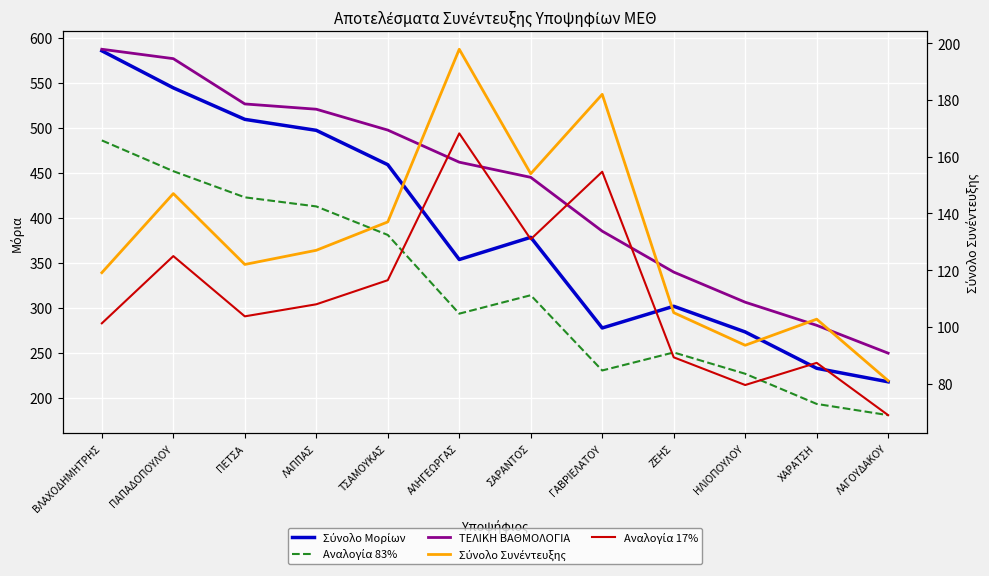

Reading right to left, what are all the values shown in this chart?

Σύνολο Μορίων: 217.8	232.8	273.2	301.7	277.6	378.3	353.6	458.9	497.1	509.3	544.2	585.4
Αναλογία 83%: 180.8	193.2	226.8	250.4	230.4	314.0	293.5	380.9	412.6	422.7	451.7	485.9
ΤΕΛΙΚΗ ΒΑΘΜΟΛΟΓΙΑ: 249.6	280.5	306.2	339.7	385.1	444.9	461.7	497.4	520.5	526.4	576.7	587.1
Σύνολο Συνέντευξης: 81.0	102.7	93.5	105.0	182.0	154.0	197.9	137.0	127.0	122.0	147.0	119.1
Αναλογία 17%: 68.8	87.3	79.5	89.2	154.7	130.9	168.2	116.5	108.0	103.7	125.0	101.2